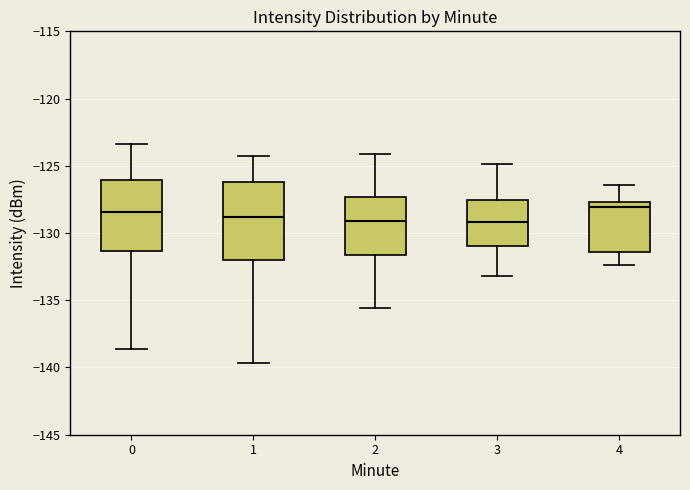

Where is the lower edge of the box at x = 2 on the y-axis? The values are not printed on the chart, so give them approximately, as read against the axis.

-131.5